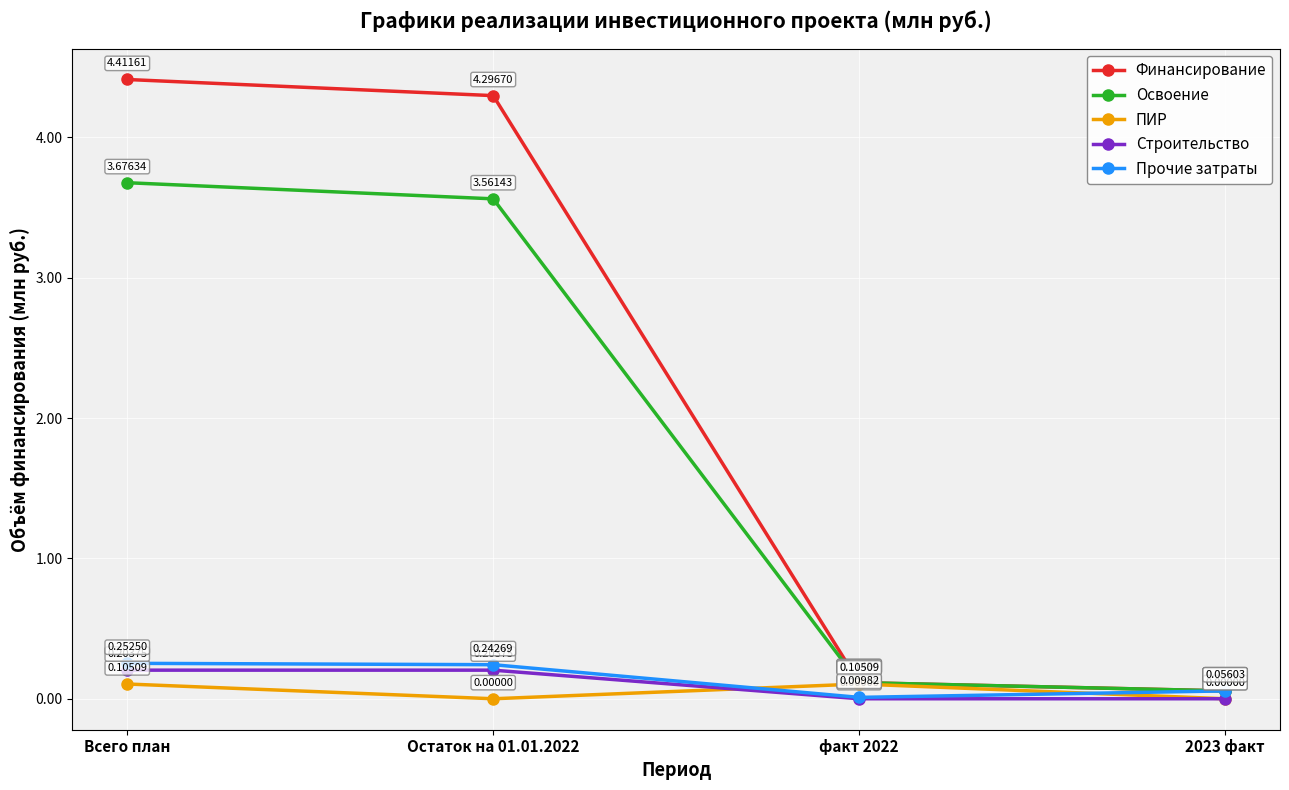

At which label does Финансирование first exceed 4?

Всего план